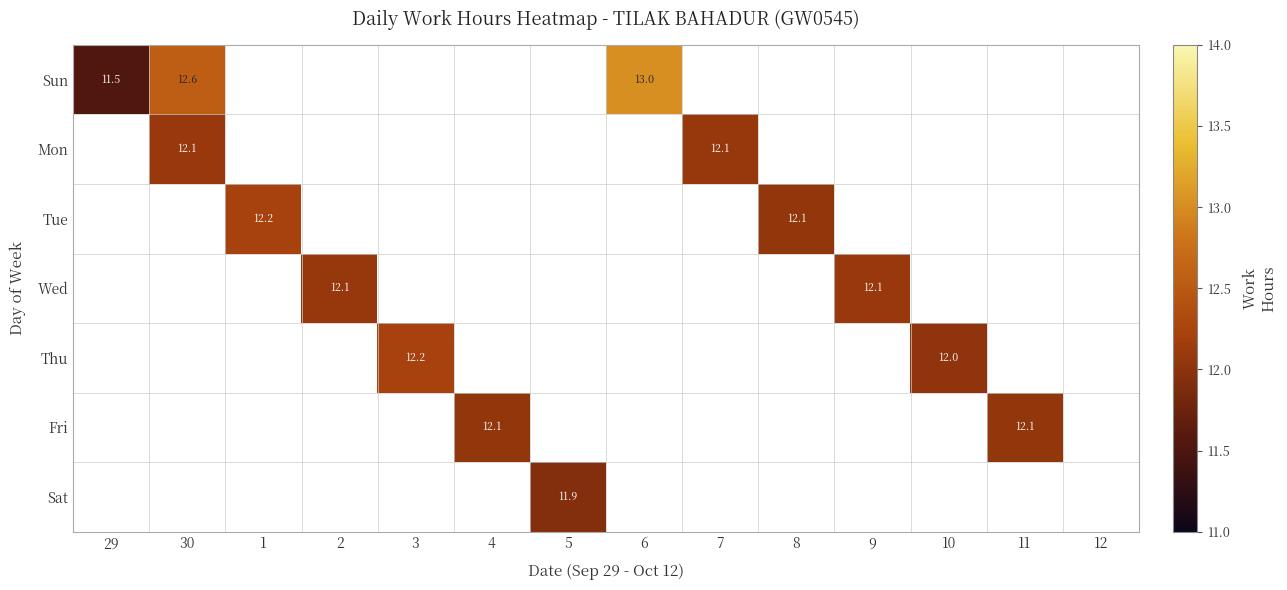

How many series are shown in this chart?

7